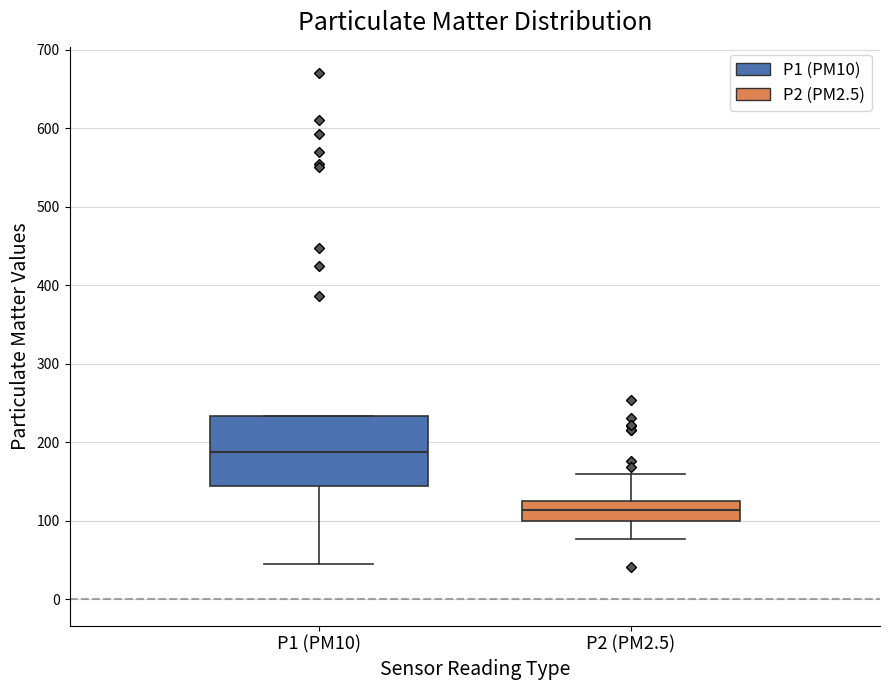

Which box is the tallest, from its lower edge to its upper edge?

P1 (PM10)